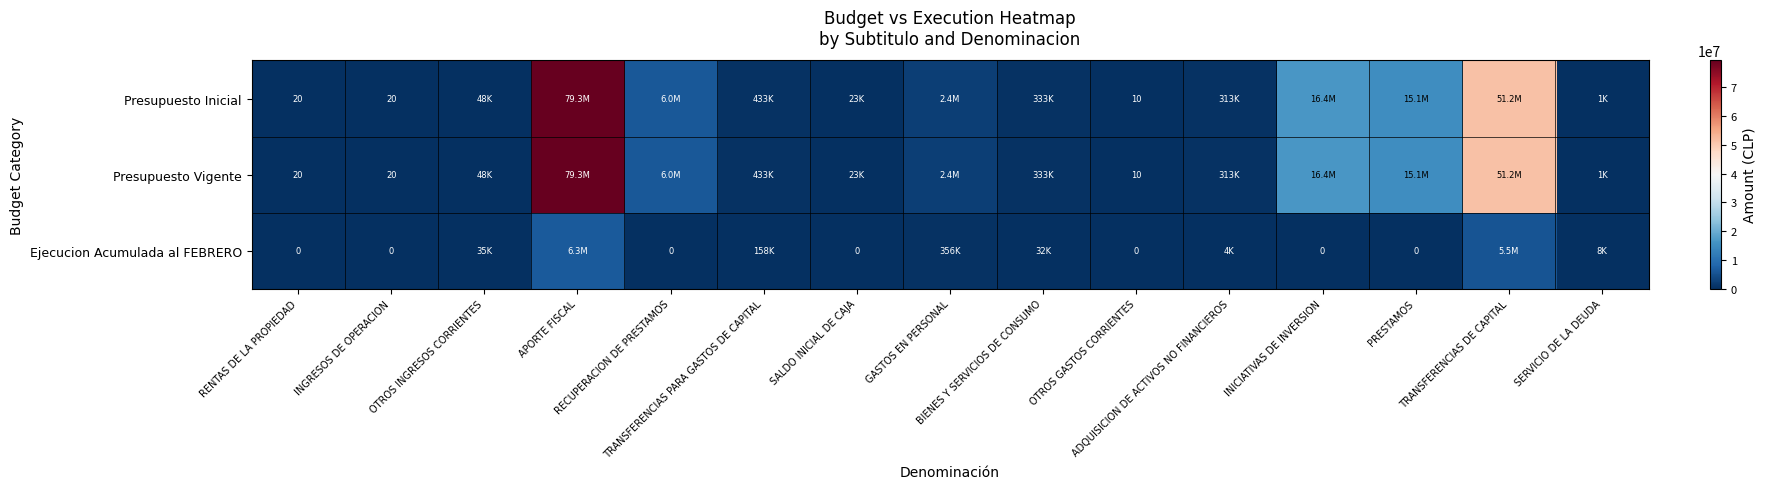

Rank the categories by Presupuesto Vigente value from lowest to highest.

OTROS GASTOS CORRIENTES, RENTAS DE LA PROPIEDAD, INGRESOS DE OPERACION, SERVICIO DE LA DEUDA, SALDO INICIAL DE CAJA, OTROS INGRESOS CORRIENTES, ADQUISICION DE ACTIVOS NO FINANCIEROS, BIENES Y SERVICIOS DE CONSUMO, TRANSFERENCIAS PARA GASTOS DE CAPITAL, GASTOS EN PERSONAL, RECUPERACION DE PRESTAMOS, PRESTAMOS, INICIATIVAS DE INVERSION, TRANSFERENCIAS DE CAPITAL, APORTE FISCAL